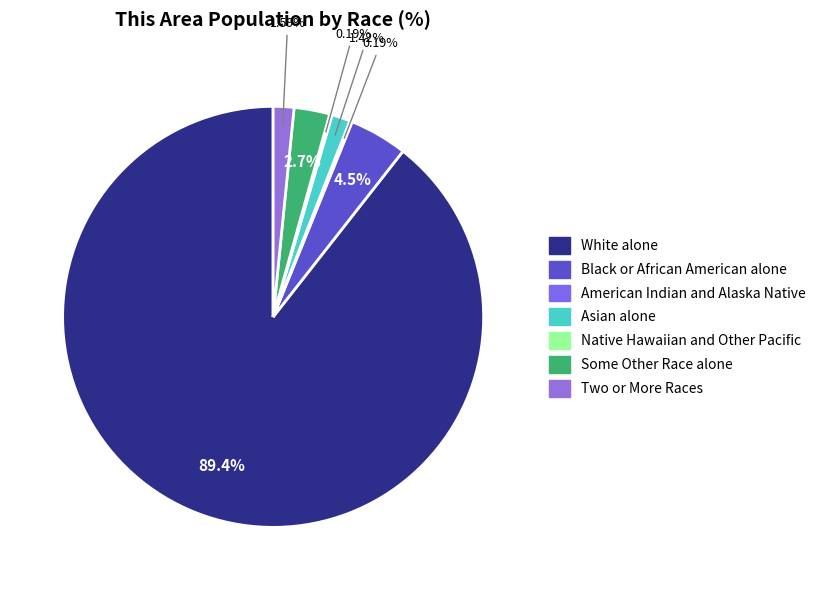

Which slice represents more than half of the pie?

White alone